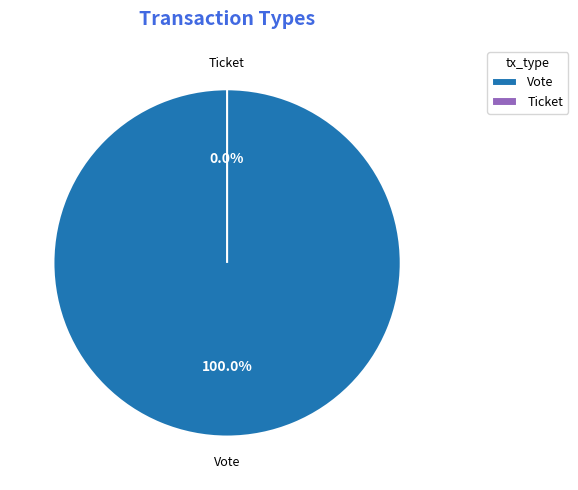

Which category accounts for the majority?

Vote